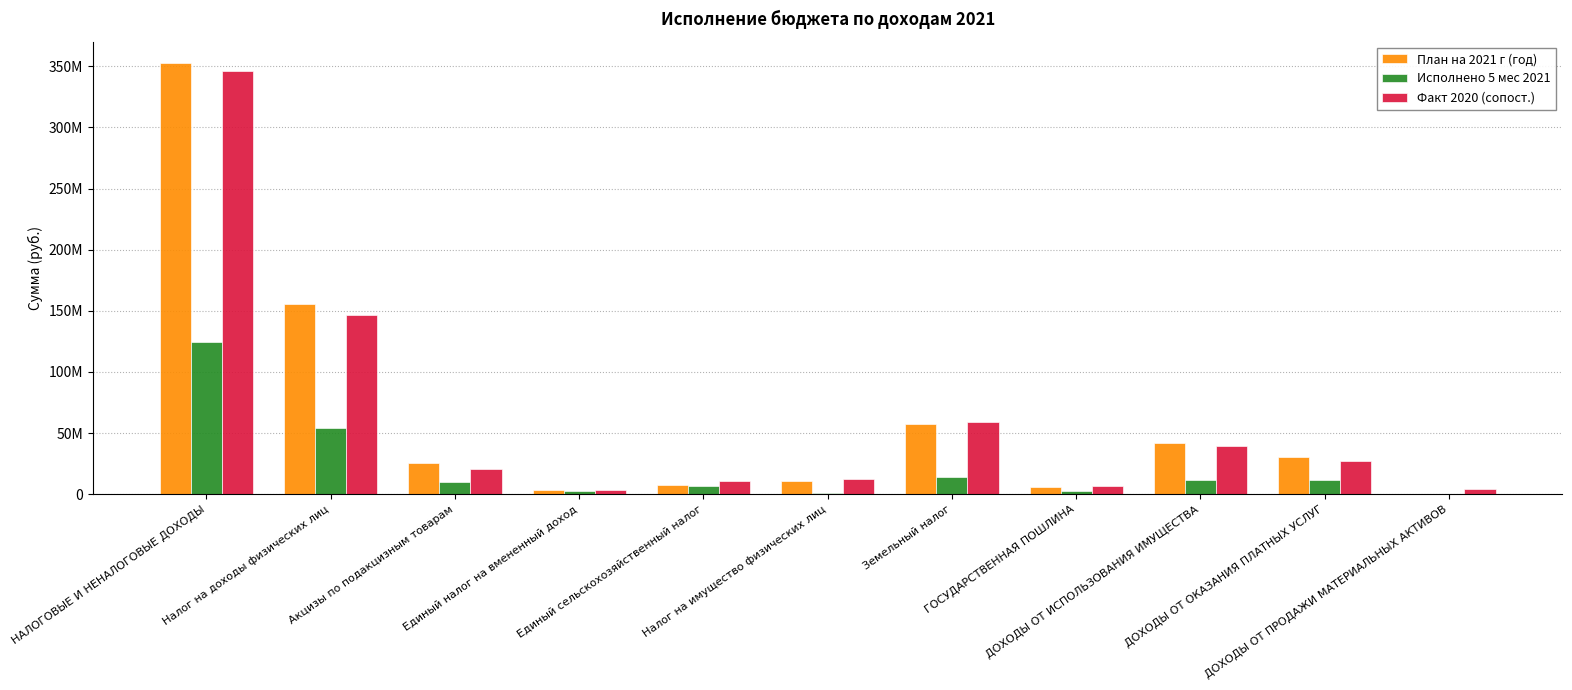

Reading right to left, transcribe all the data shown in this chart.

План на 2021 г (год): ДОХОДЫ ОТ ПРОДАЖИ МАТЕРИАЛЬНЫХ АКТИВОВ=132000.0	ДОХОДЫ ОТ ОКАЗАНИЯ ПЛАТНЫХ УСЛУГ=30293470.0	ДОХОДЫ ОТ ИСПОЛЬЗОВАНИЯ ИМУЩЕСТВА=42043990.0	ГОСУДАРСТВЕННАЯ ПОШЛИНА=5939000.0	Земельный налог=57080420.0	Налог на имущество физических лиц=11117000.0	Единый сельскохозяйственный налог=7502000.0	Единый налог на вмененный доход=3200000.0	Акцизы по подакцизным товарам=25639600.0	Налог на доходы физических лиц=155881000.0	НАЛОГОВЫЕ И НЕНАЛОГОВЫЕ ДОХОДЫ=352312492.0
Исполнено 5 мес 2021: ДОХОДЫ ОТ ПРОДАЖИ МАТЕРИАЛЬНЫХ АКТИВОВ=132000.0	ДОХОДЫ ОТ ОКАЗАНИЯ ПЛАТНЫХ УСЛУГ=11478850.0	ДОХОДЫ ОТ ИСПОЛЬЗОВАНИЯ ИМУЩЕСТВА=11930782.7	ГОСУДАРСТВЕННАЯ ПОШЛИНА=2673092.0	Земельный налог=14434526.0	Налог на имущество физических лиц=1165597.0	Единый сельскохозяйственный налог=7054562.0	Единый налог на вмененный доход=2820000.0	Акцизы по подакцизным товарам=9908843.0	Налог на доходы физических лиц=53989739.0	НАЛОГОВЫЕ И НЕНАЛОГОВЫЕ ДОХОДЫ=124731140.7
Факт 2020 (сопост.): ДОХОДЫ ОТ ПРОДАЖИ МАТЕРИАЛЬНЫХ АКТИВОВ=4290634.3	ДОХОДЫ ОТ ОКАЗАНИЯ ПЛАТНЫХ УСЛУГ=26875602.5	ДОХОДЫ ОТ ИСПОЛЬЗОВАНИЯ ИМУЩЕСТВА=39449619.3	ГОСУДАРСТВЕННАЯ ПОШЛИНА=7183566.1	Земельный налог=59077329.1	Налог на имущество физических лиц=12135552.0	Единый сельскохозяйственный налог=11042346.7	Единый налог на вмененный доход=3200000.0	Акцизы по подакцизным товарам=20275547.8	Налог на доходы физических лиц=146879173.6	НАЛОГОВЫЕ И НЕНАЛОГОВЫЕ ДОХОДЫ=345792598.6